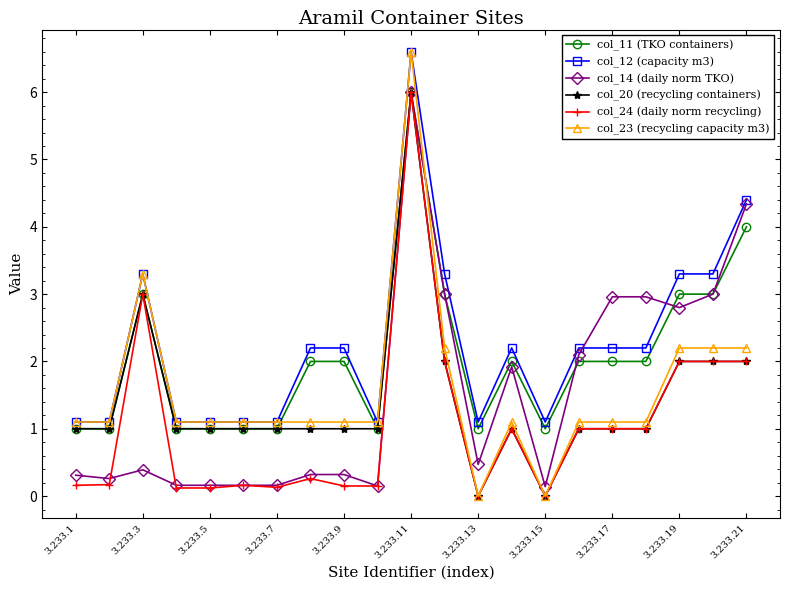

What is the highest value of the col_24 (daily norm recycling) series?

6.0